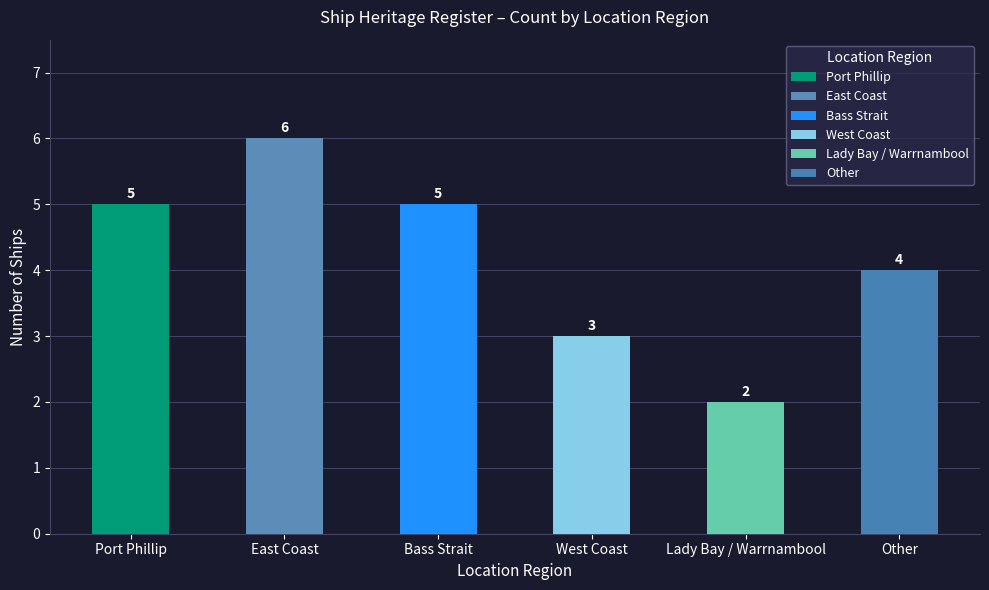

Reading right to left, transcribe all the data shown in this chart.

Other=4	Lady Bay / Warrnambool=2	West Coast=3	Bass Strait=5	East Coast=6	Port Phillip=5